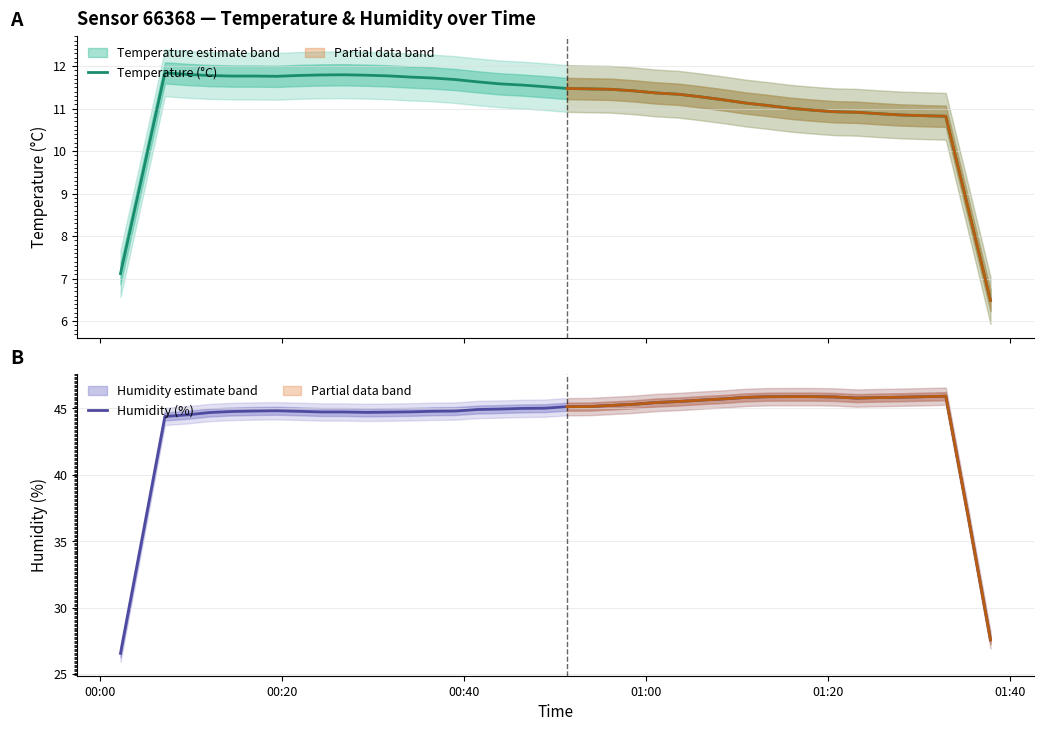

True or false: Humidity (%) and Temperature (°C) cross at least once.

False